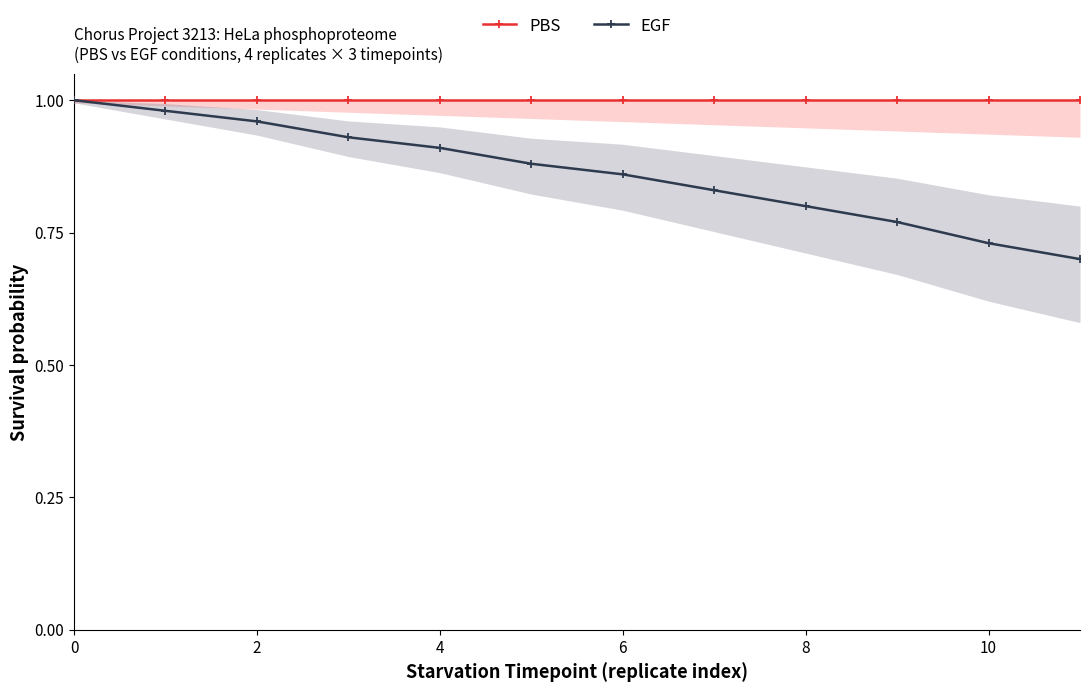

The EGF series shows 0.5 at 9. True or false?

False